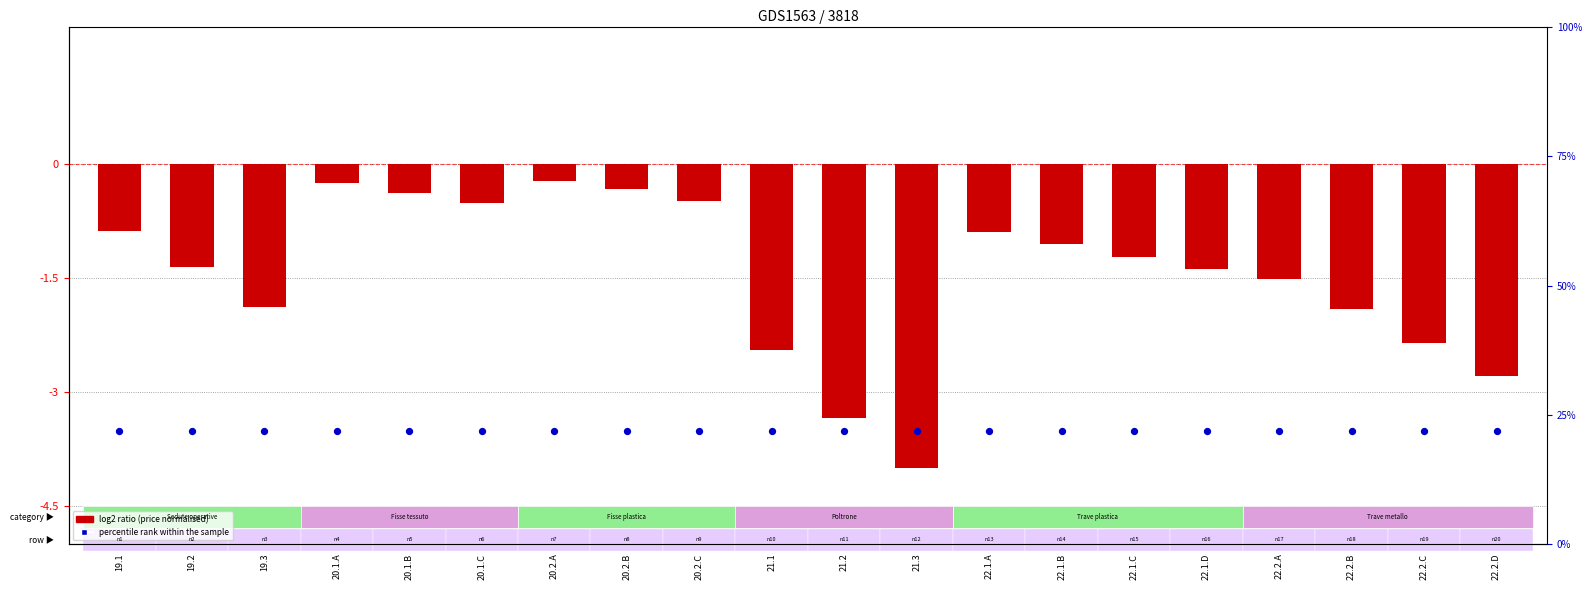

Which series reaches the maximum Y coordinate?

percentile rank within the sample